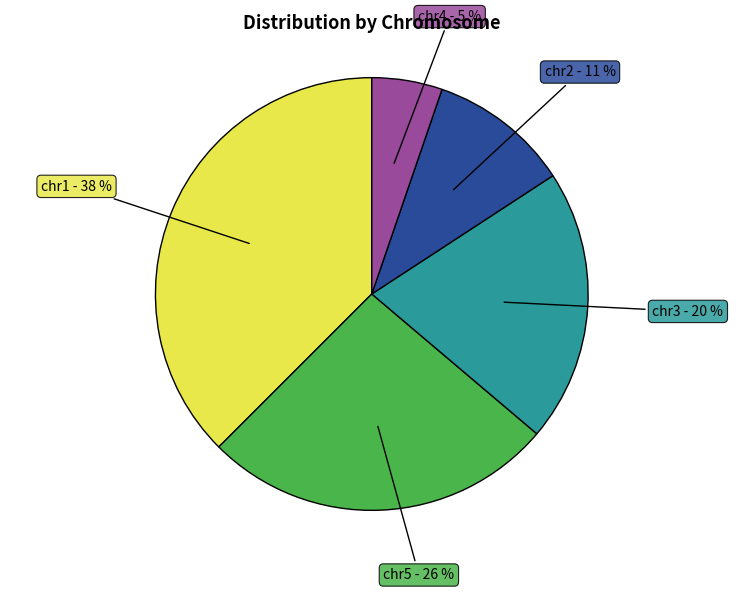

To the nearest percent, what is the average slice percentage?

20%